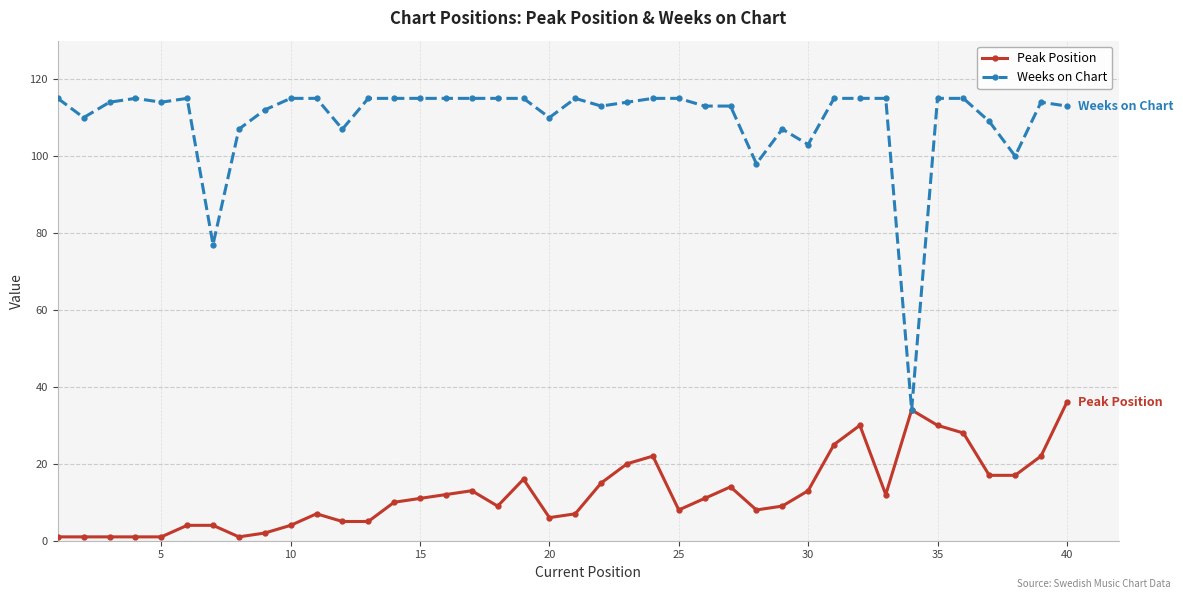

List the series in order of their overall mean, lowest first.

Peak Position, Weeks on Chart